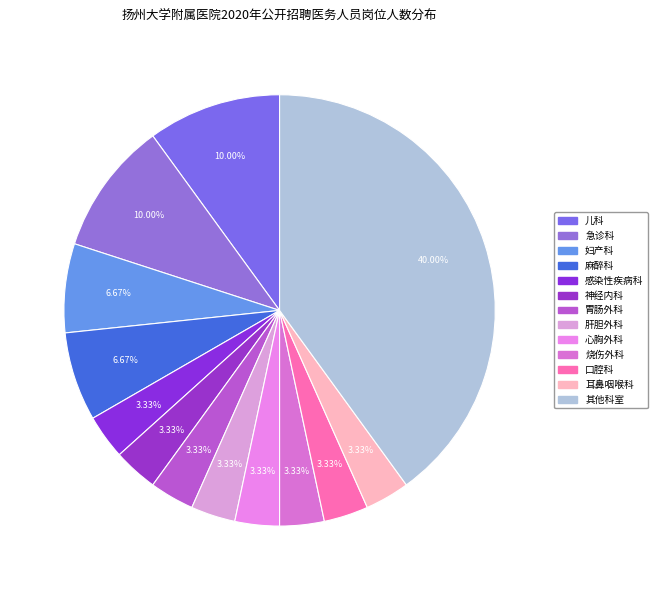

Count the number of slices in the pie.

13